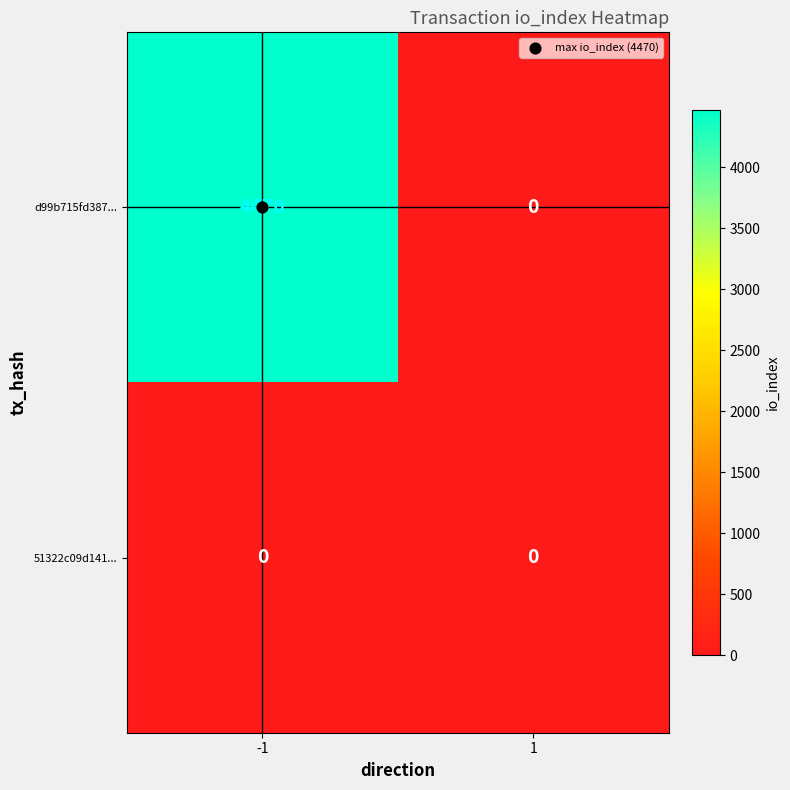

Is it true that d99b715fd387... equals 0 at 1?

True